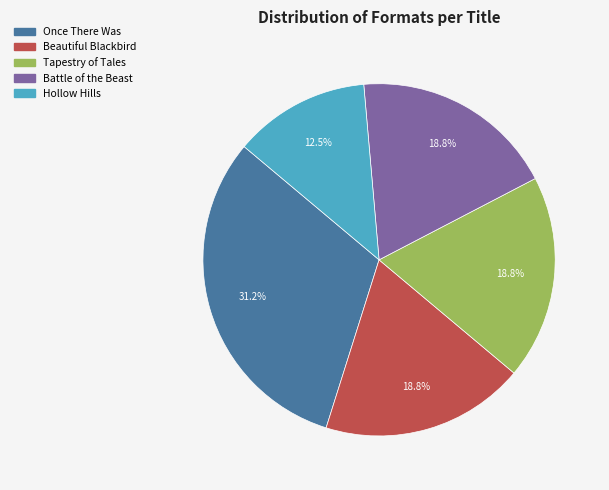

Count the number of slices in the pie.

5